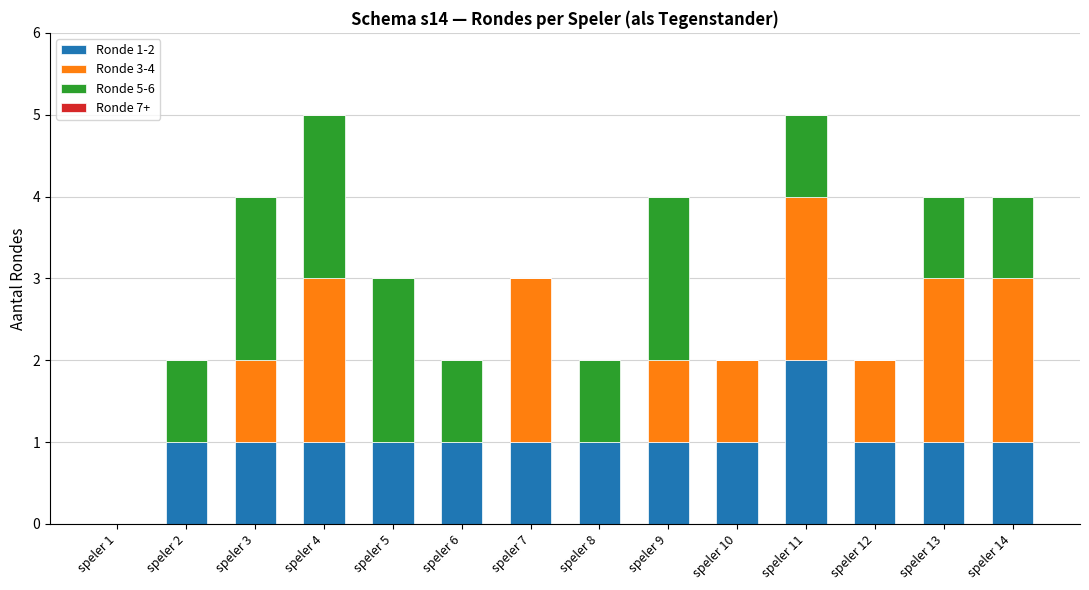

True or false: Ronde 1-2 has a value of 1 at speler 7.

True